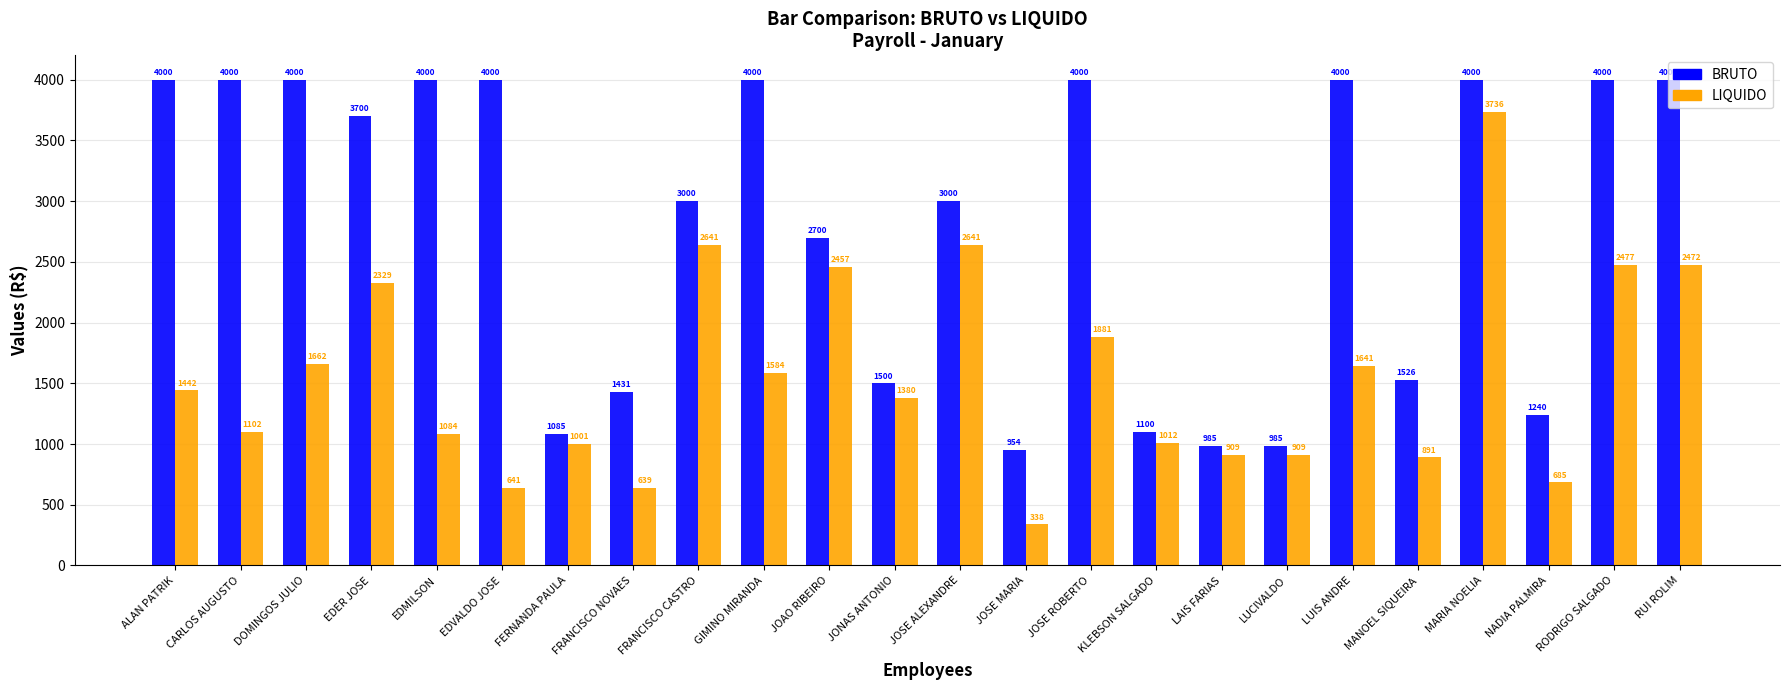

What is the highest value of the BRUTO series?

4000.0